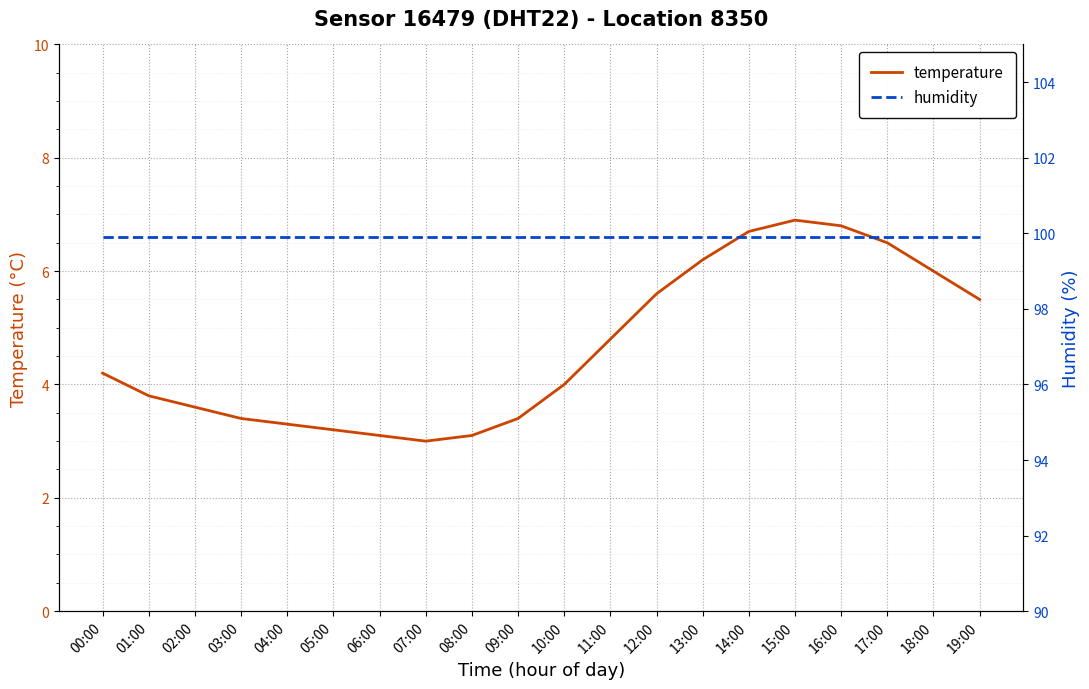

Reading left to right, list all the values displayed in this chart.

temperature: 4.2	3.8	3.6	3.4	3.3	3.2	3.1	3.0	3.1	3.4	4.0	4.8	5.6	6.2	6.7	6.9	6.8	6.5	6.0	5.5
humidity: 99.9	99.9	99.9	99.9	99.9	99.9	99.9	99.9	99.9	99.9	99.9	99.9	99.9	99.9	99.9	99.9	99.9	99.9	99.9	99.9